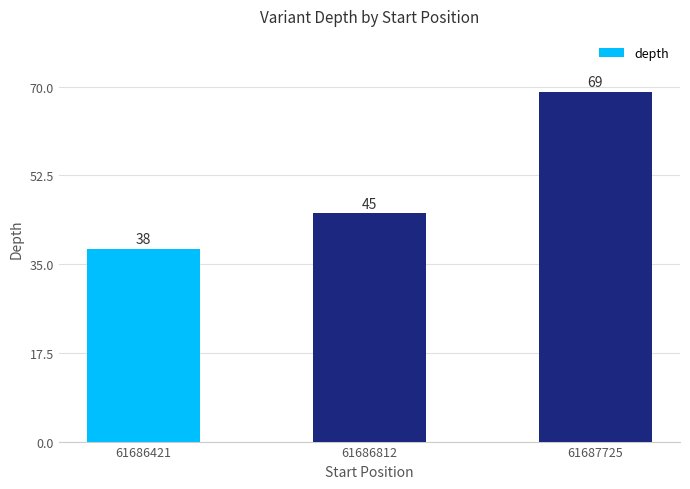

Rank the categories by value from highest to lowest.

61687725, 61686812, 61686421